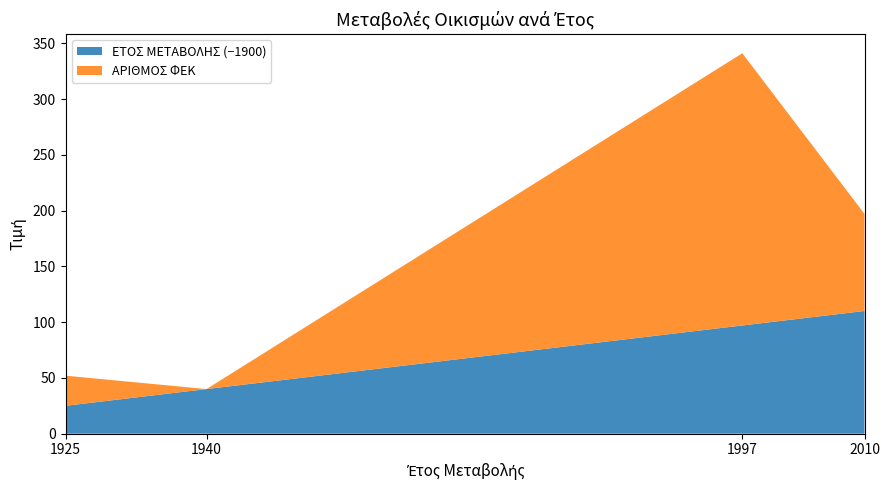

At which label does ΕΤΟΣ ΜΕΤΑΒΟΛΗΣ (−1900) reach its peak?

2010